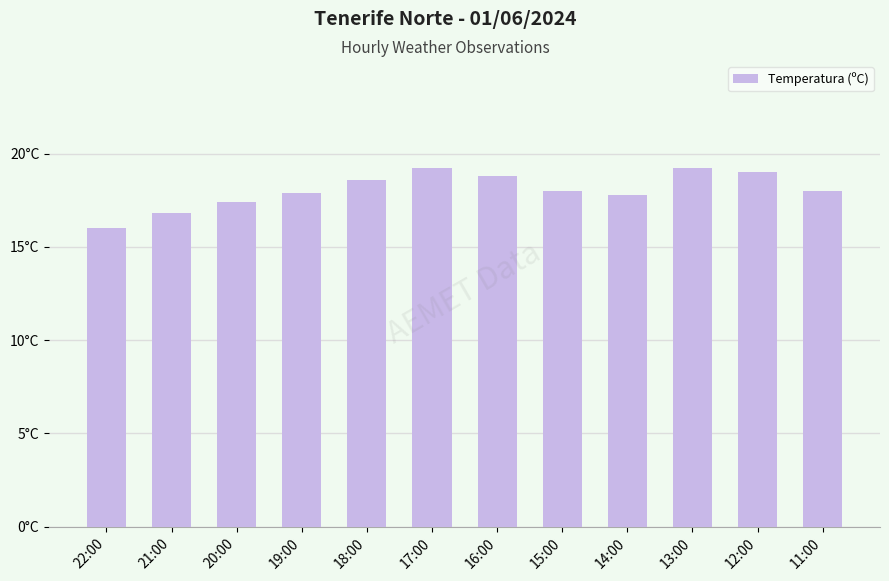

What is the label of the 3rd bar from the right?

13:00